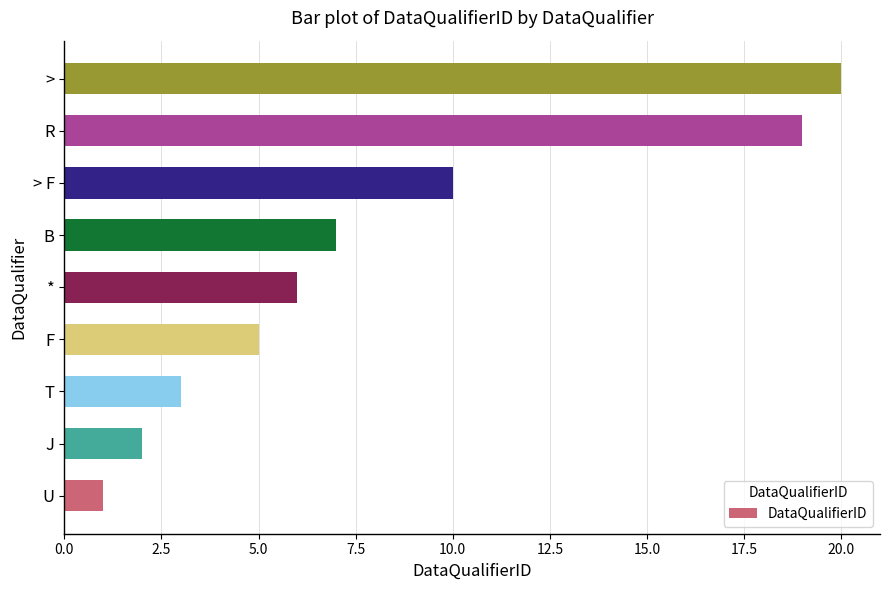

What is the difference between the maximum and minimum values?

19